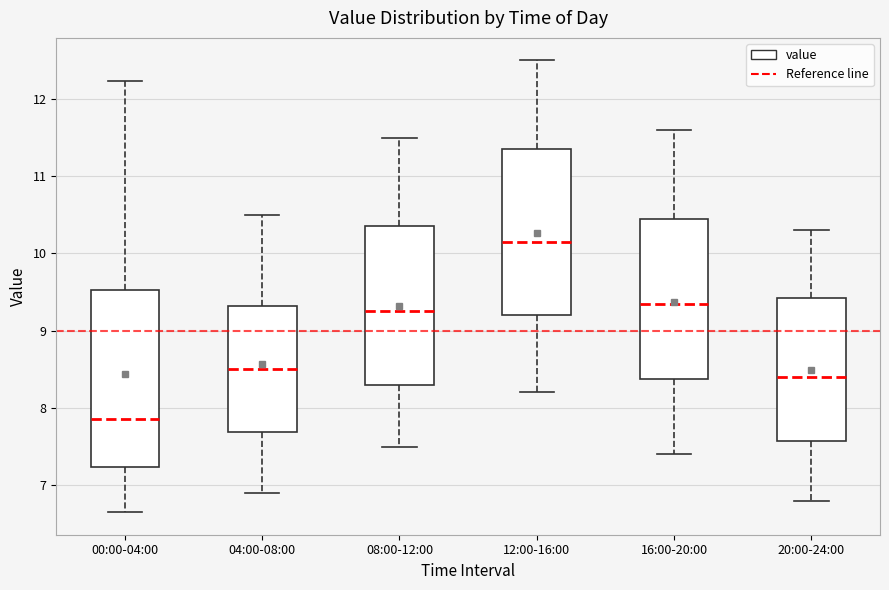

Where is the upper edge of the box for 08:00-12:00 on the y-axis? The values are not printed on the chart, so give them approximately, as read against the axis.

10.4